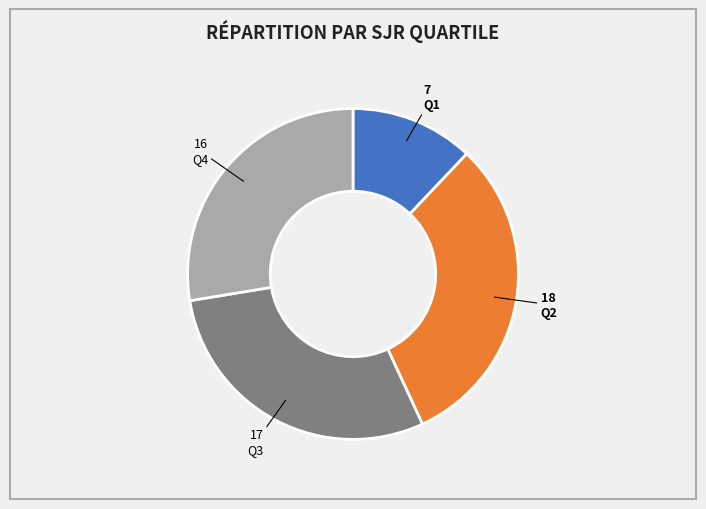

Rank the categories by value from highest to lowest.

Q2, Q3, Q4, Q1